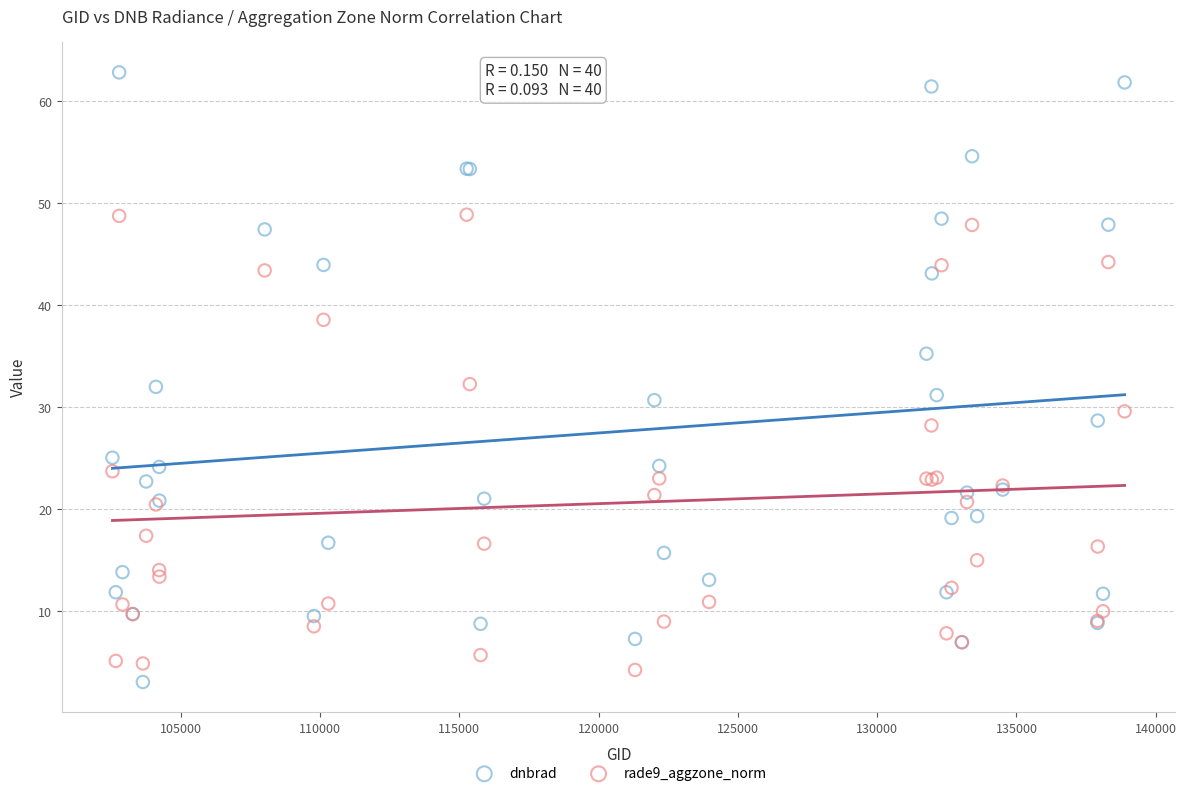

Which series has the widest spread of Y values?

dnbrad